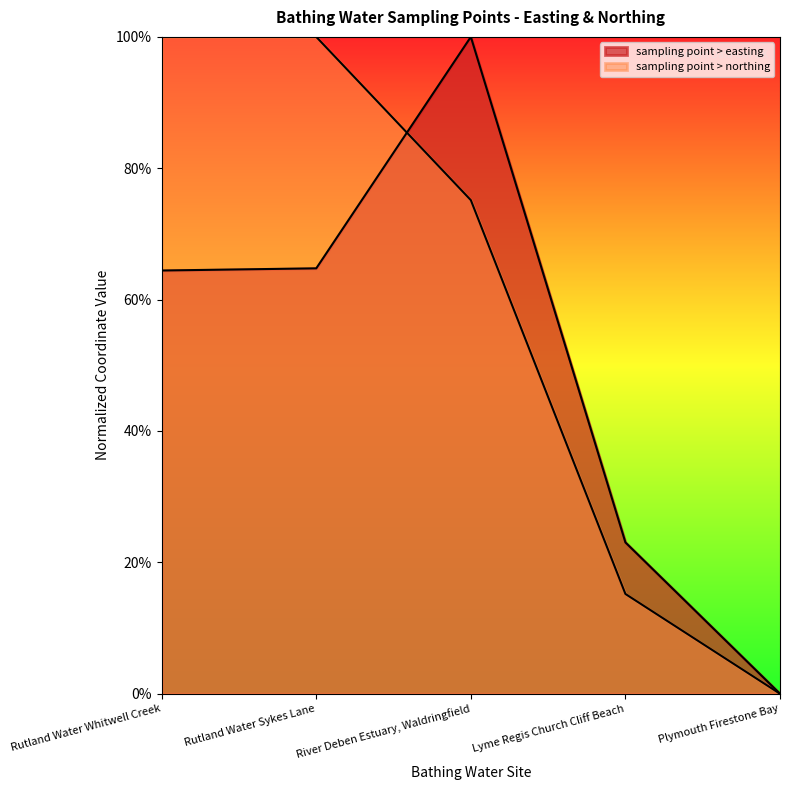

Reading left to right, extract all data points from this chart.

sampling point > easting: Rutland Water Whitwell Creek=0.6	Rutland Water Sykes Lane=0.6	River Deben Estuary, Waldringfield=1.0	Lyme Regis Church Cliff Beach=0.2	Plymouth Firestone Bay=0.0
sampling point > northing: Rutland Water Whitwell Creek=1.0	Rutland Water Sykes Lane=1.0	River Deben Estuary, Waldringfield=0.8	Lyme Regis Church Cliff Beach=0.2	Plymouth Firestone Bay=0.0